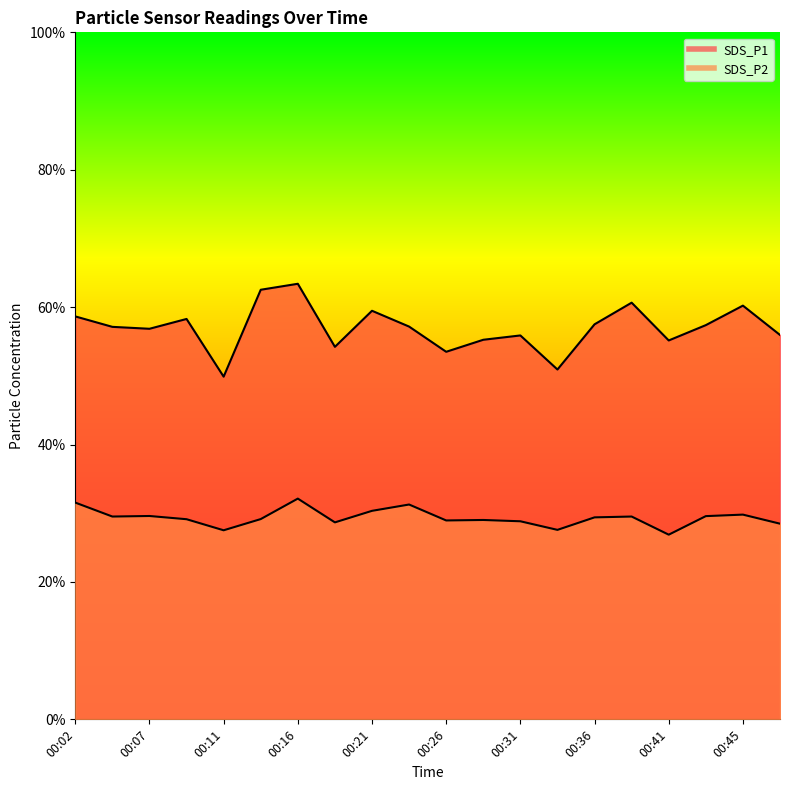

How many values in the SDS_P1 series exceed 57?

11